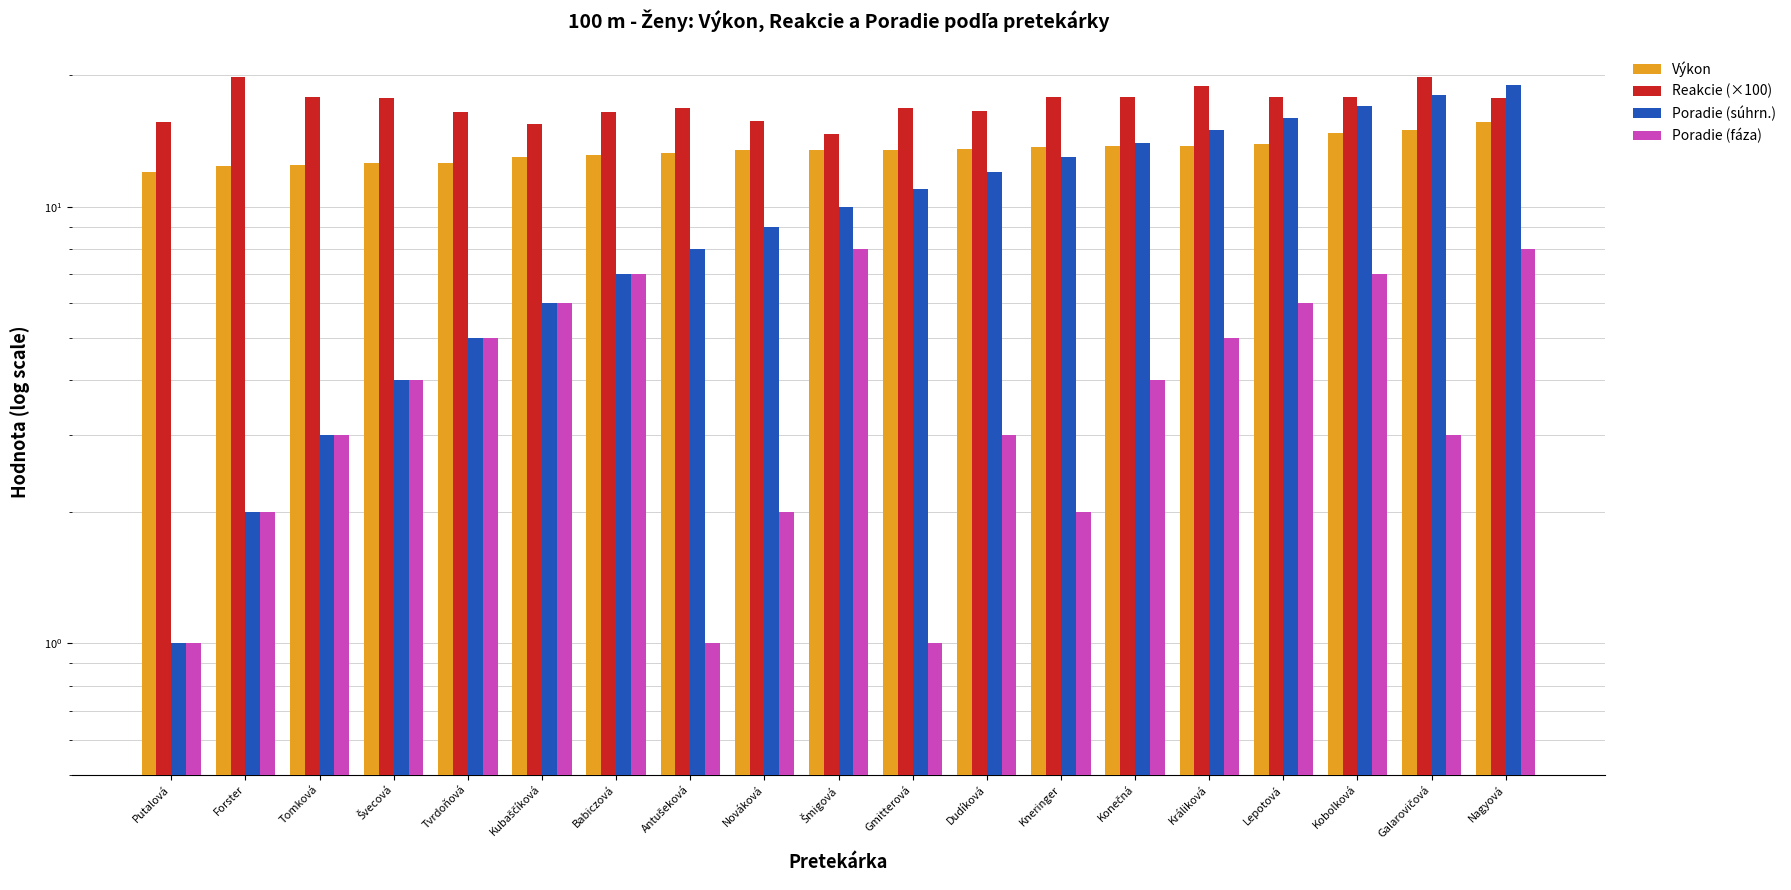

Which label corresponds to the smallest value in the chart?

Putalová